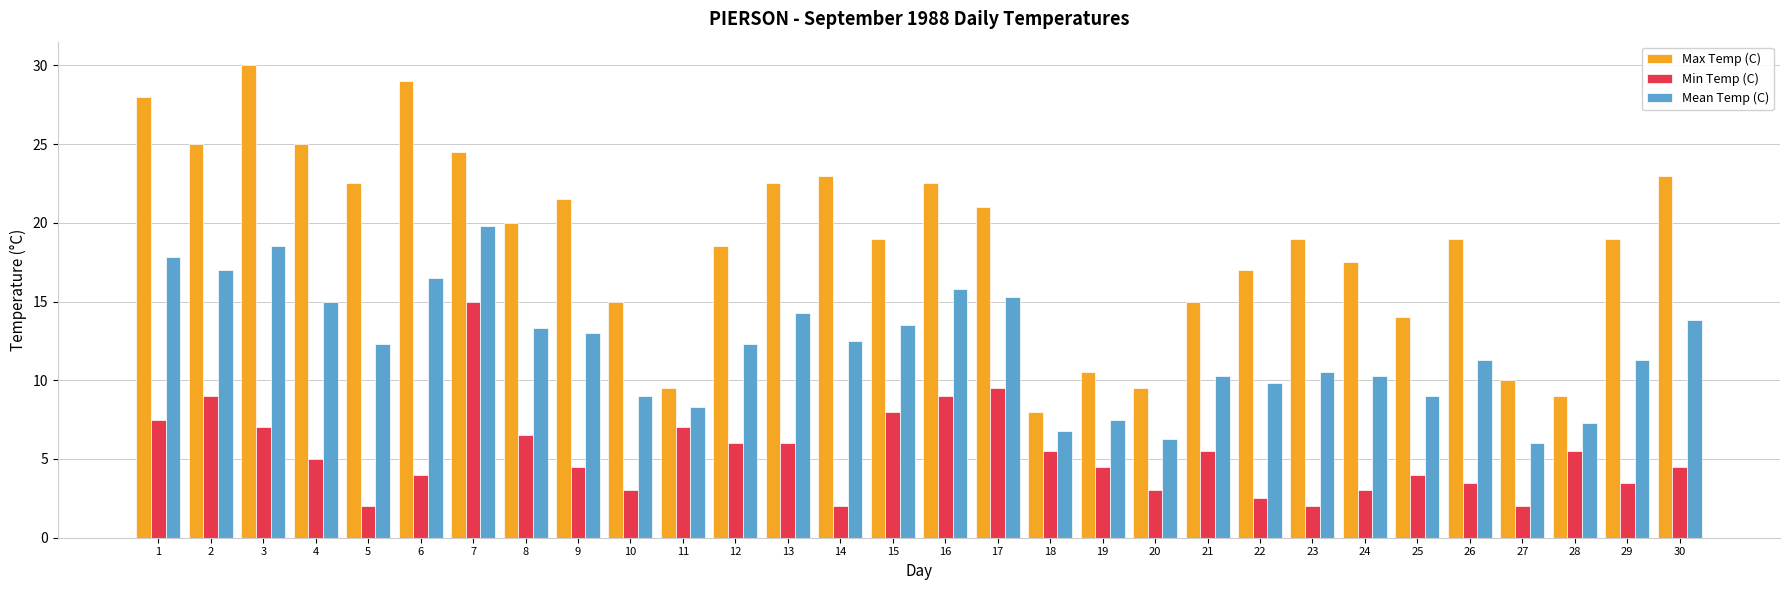

How many groups of bars are there?

30